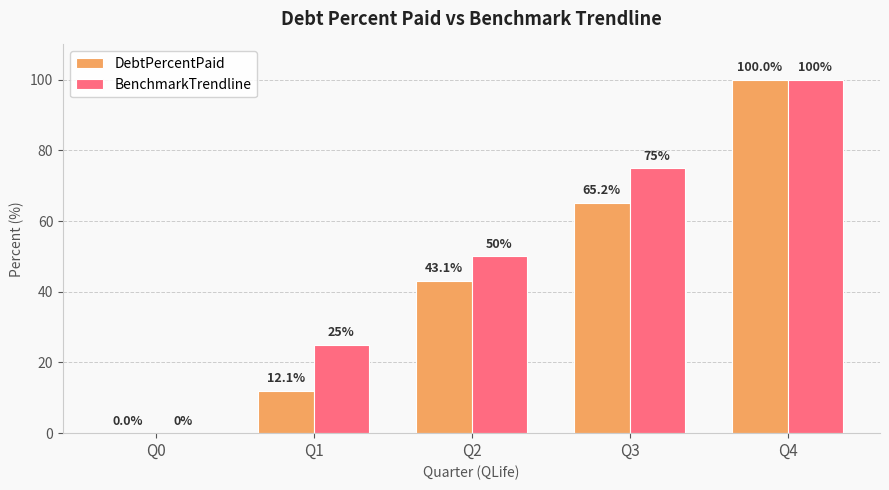

How many values in DebtPercentPaid are above zero?

4